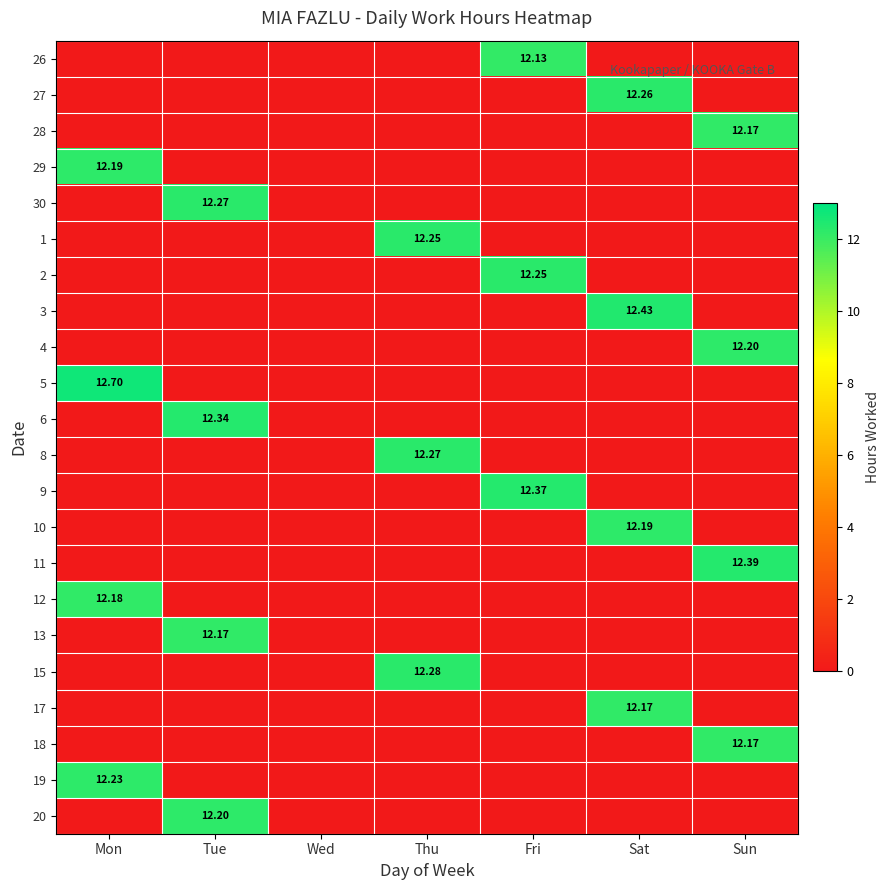

Is it true that 26 equals 0.0 at Mon?

True